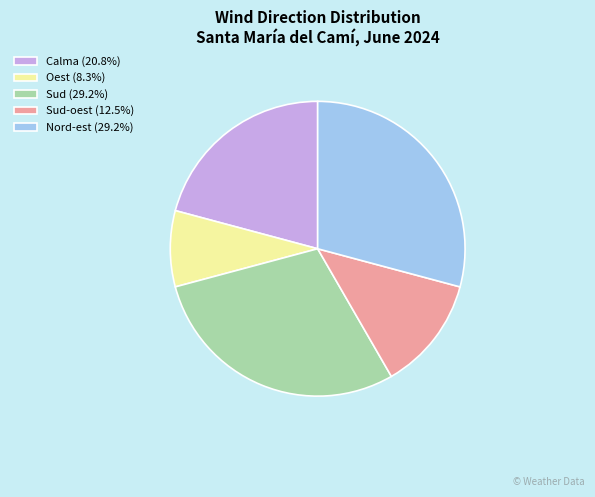

Does any single category account for the majority?

No